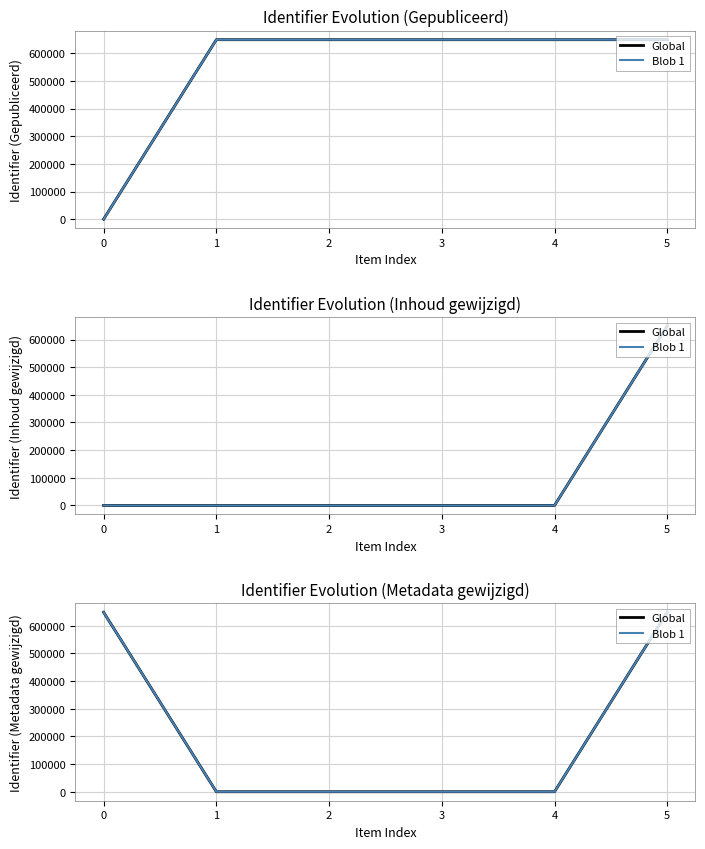

Rank the series by their maximum value, from lowest to highest.

Global, Blob 1